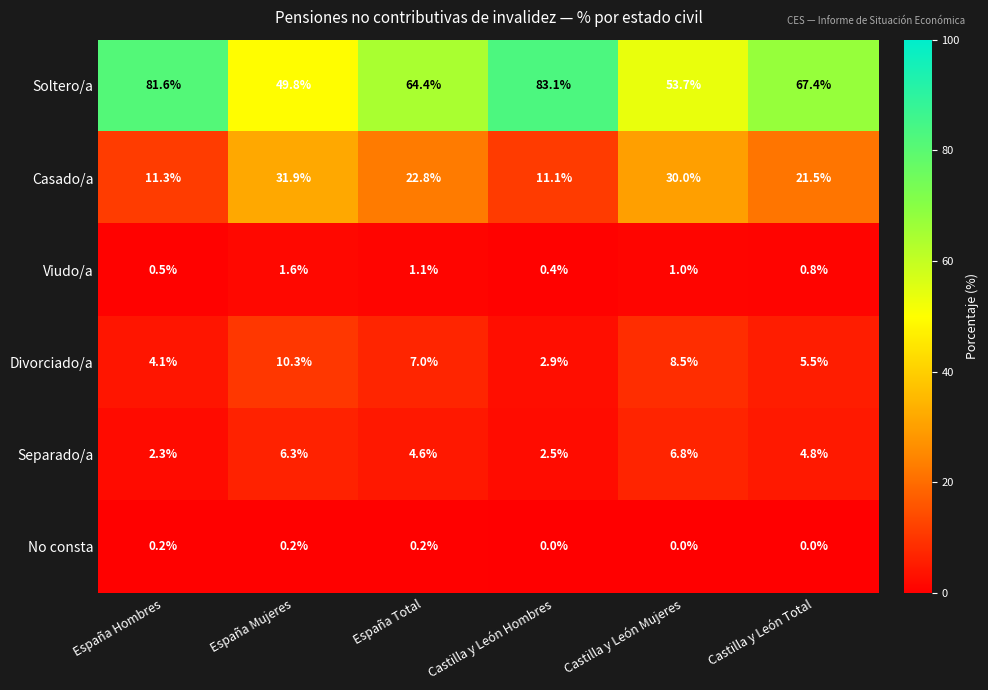

Is it true that Casado/a equals 6.8 at Castilla y León Hombres?

False